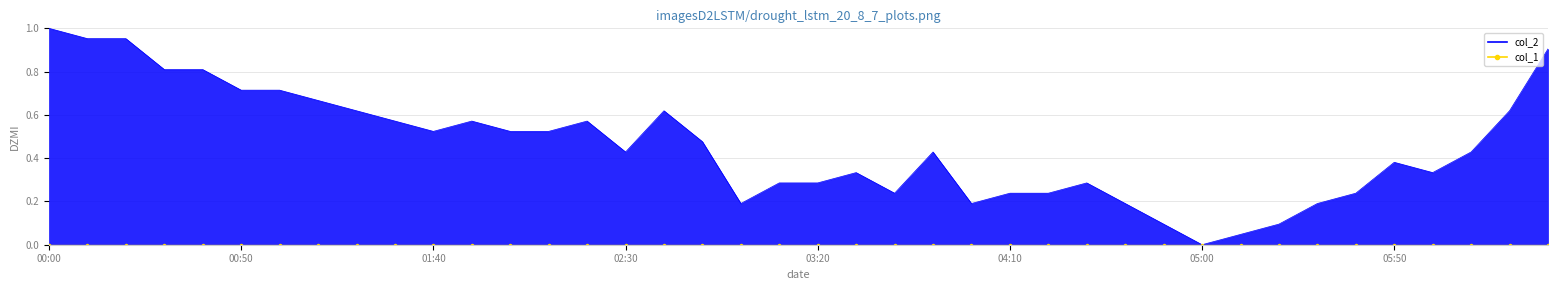

The value at 00:40 is 0.8. True or false?

True